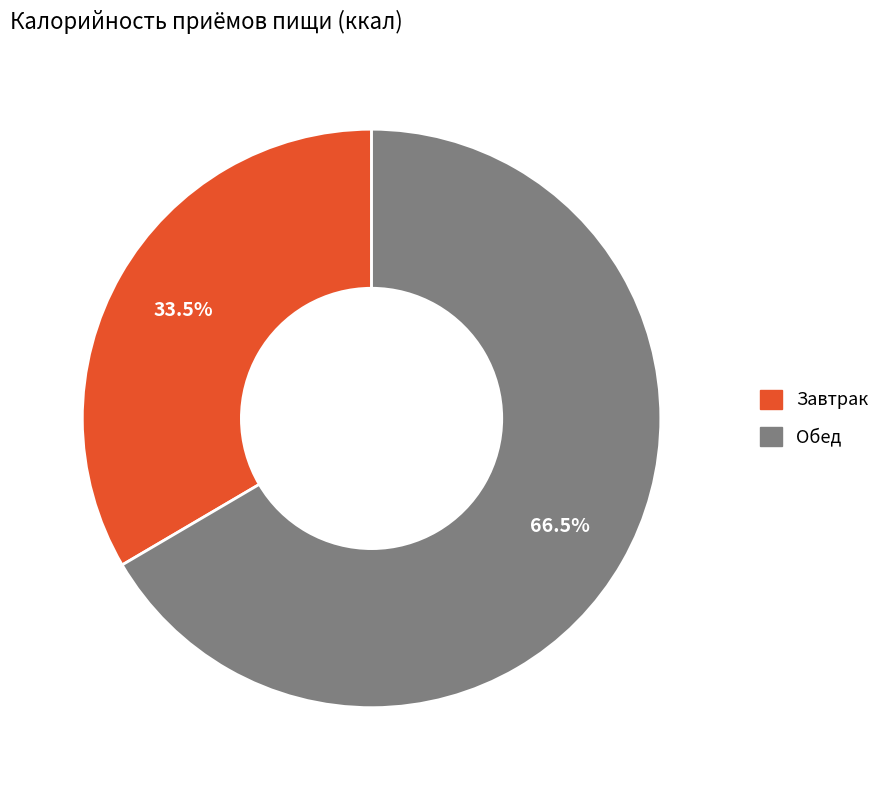

Is Завтрак the majority of the pie?

No